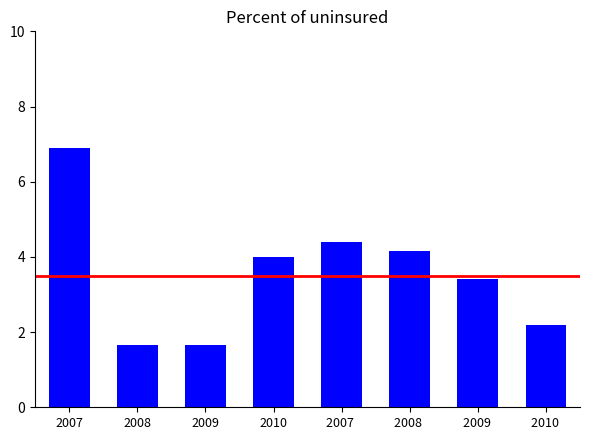

Does the chart contain any negative values?

No